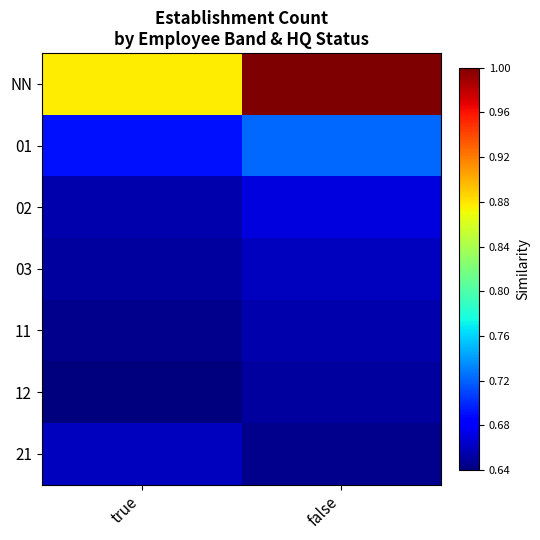

Reading left to right, list all the values displayed in this chart.

NN: true=0.9	false=1.0
01: true=0.7	false=0.7
02: true=0.7	false=0.7
03: true=0.7	false=0.7
11: true=0.6	false=0.7
12: true=0.6	false=0.7
21: true=0.7	false=0.6